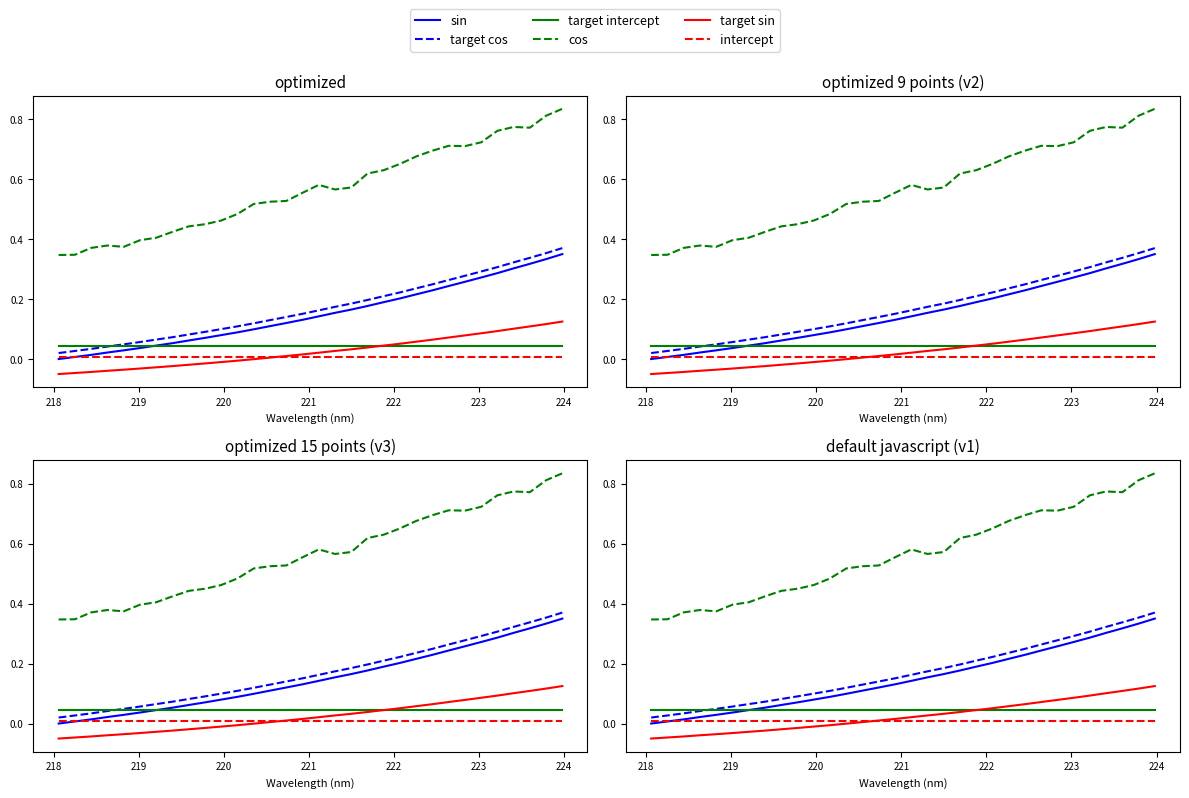

What is the sum of all target sin values?

0.8